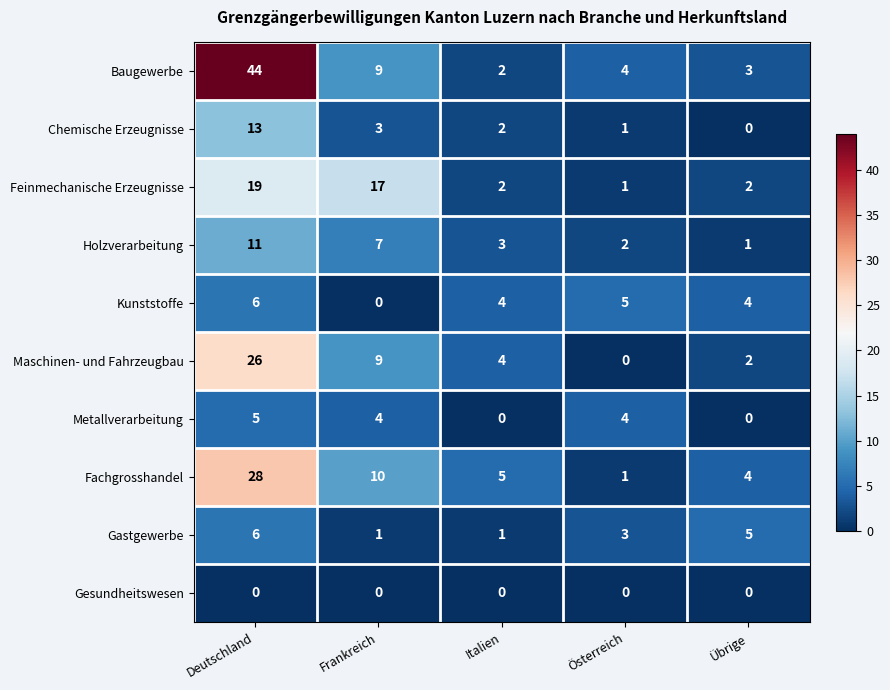

Which category has the highest value in the Baugewerbe series?

Deutschland